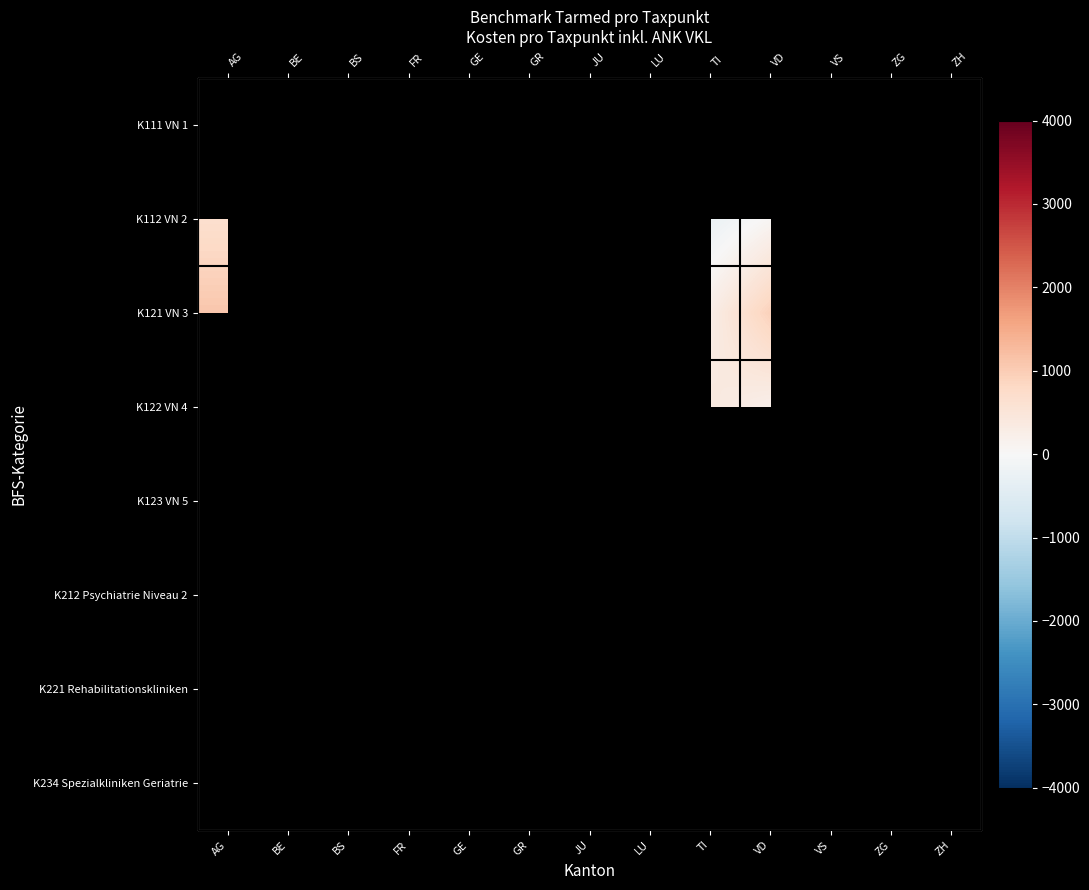

Which has a higher value, GR or LU?

LU